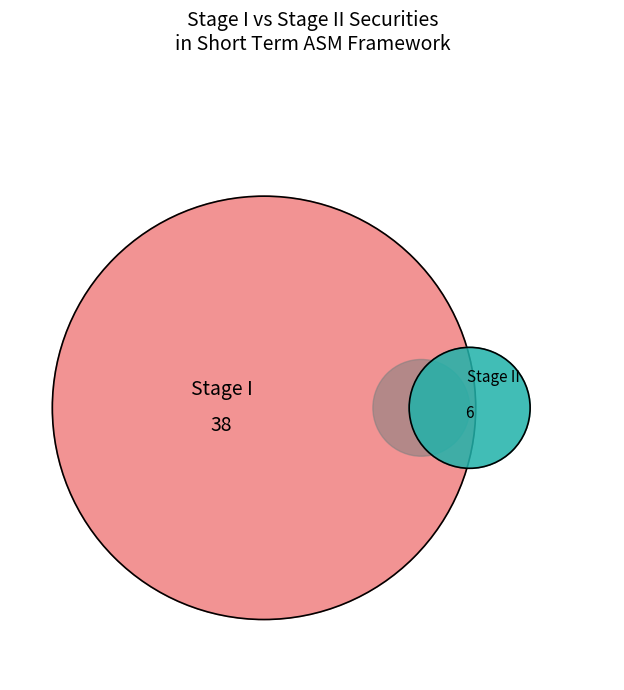

To the nearest percent, what is the difference between the II and I slice percentages?

73%